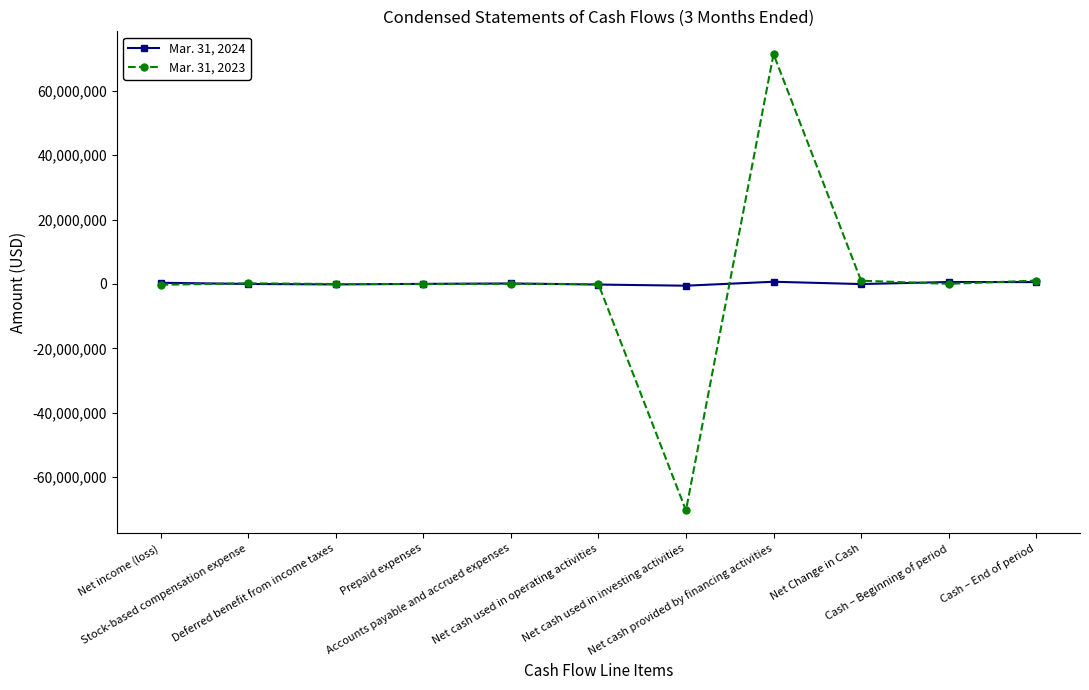

What is the label of the 4th point from the right?

Net cash provided by financing activities